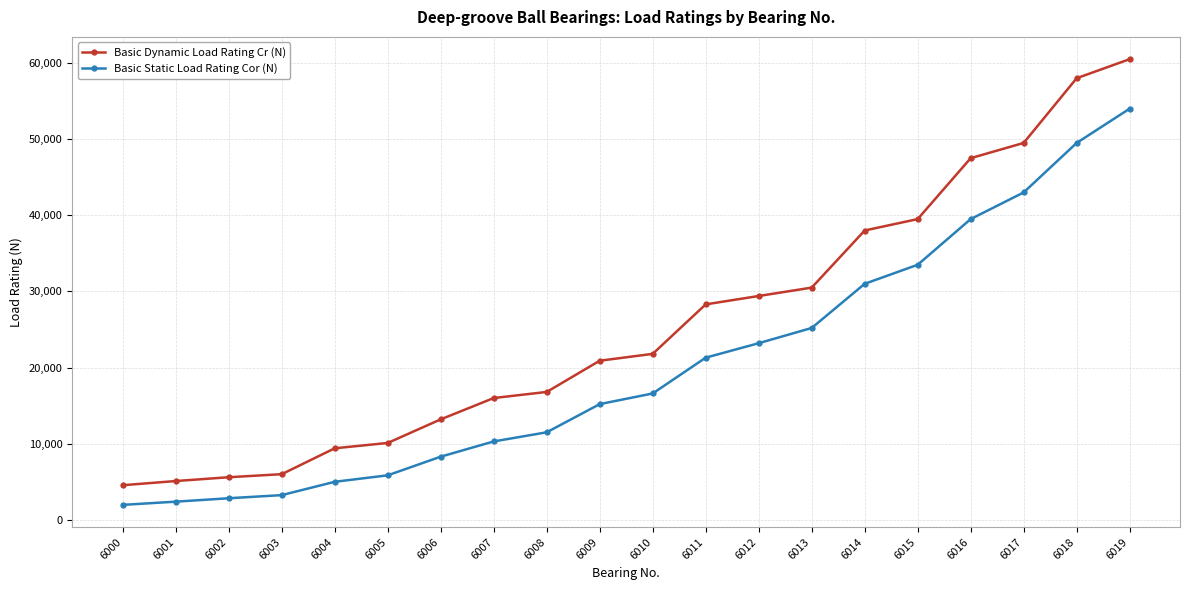

Rank the series at 6006 from lowest to highest value.

Basic Static Load Rating Cor (N), Basic Dynamic Load Rating Cr (N)